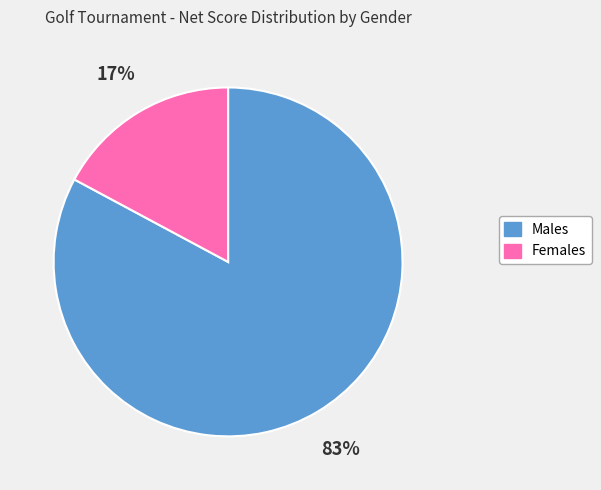

To the nearest percent, what is the average slice percentage?

50%